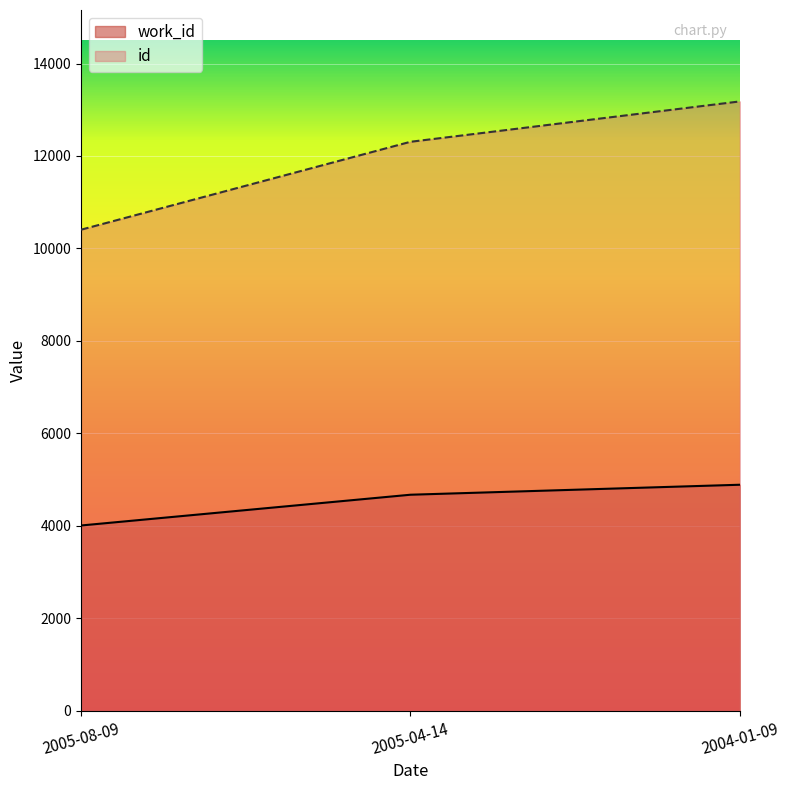

How many data points does each series have?

3